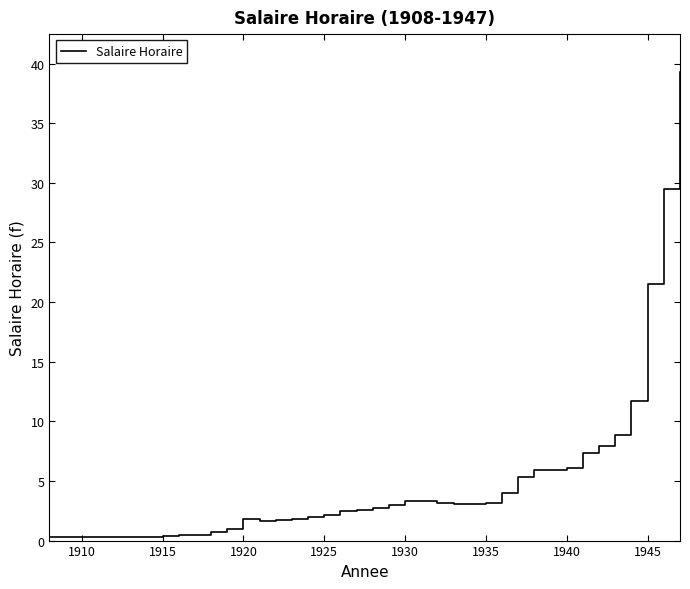

What is the greatest value displayed?

39.3